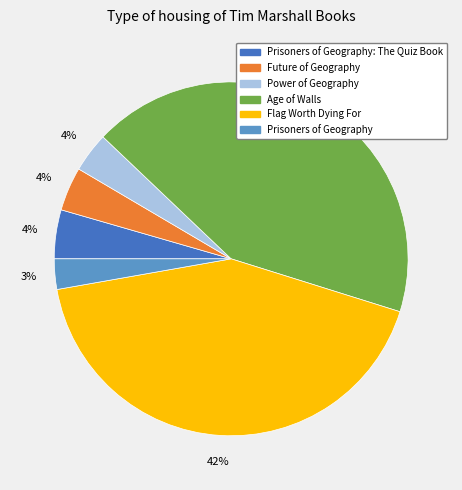

Count the number of slices in the pie.

6